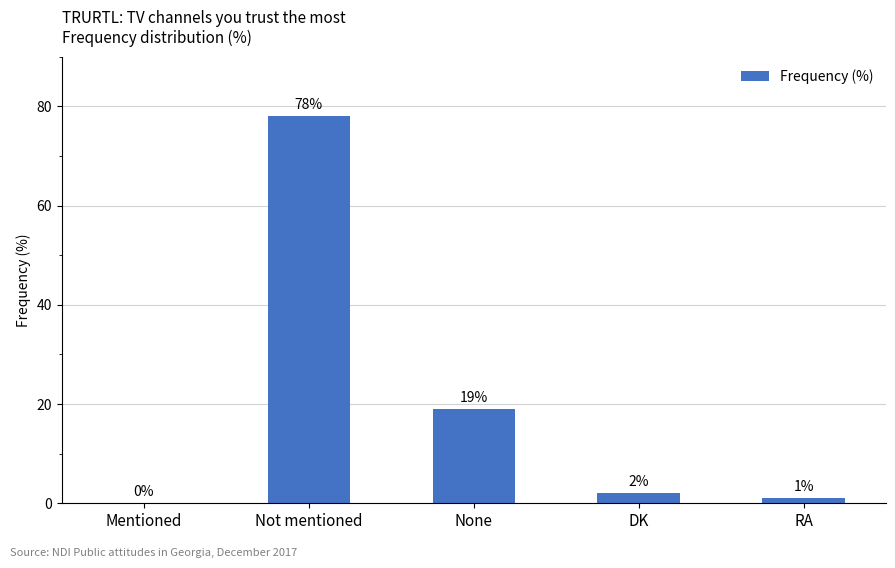

The chart shows a value of 109 at Not mentioned. True or false?

False